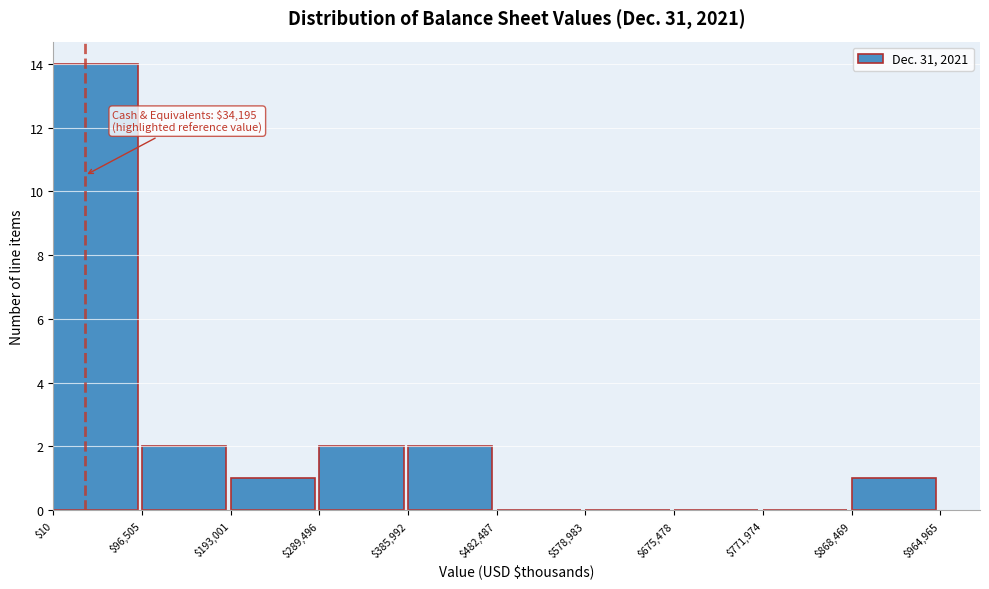

Over which range of the x-axis is the bar tallest?

$10 to $96,505